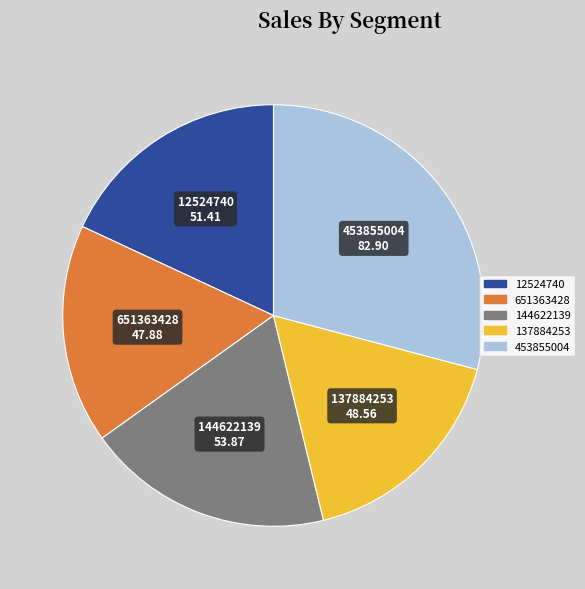

What is the ratio of the value at 12524740 to the value at 651363428?

1.1